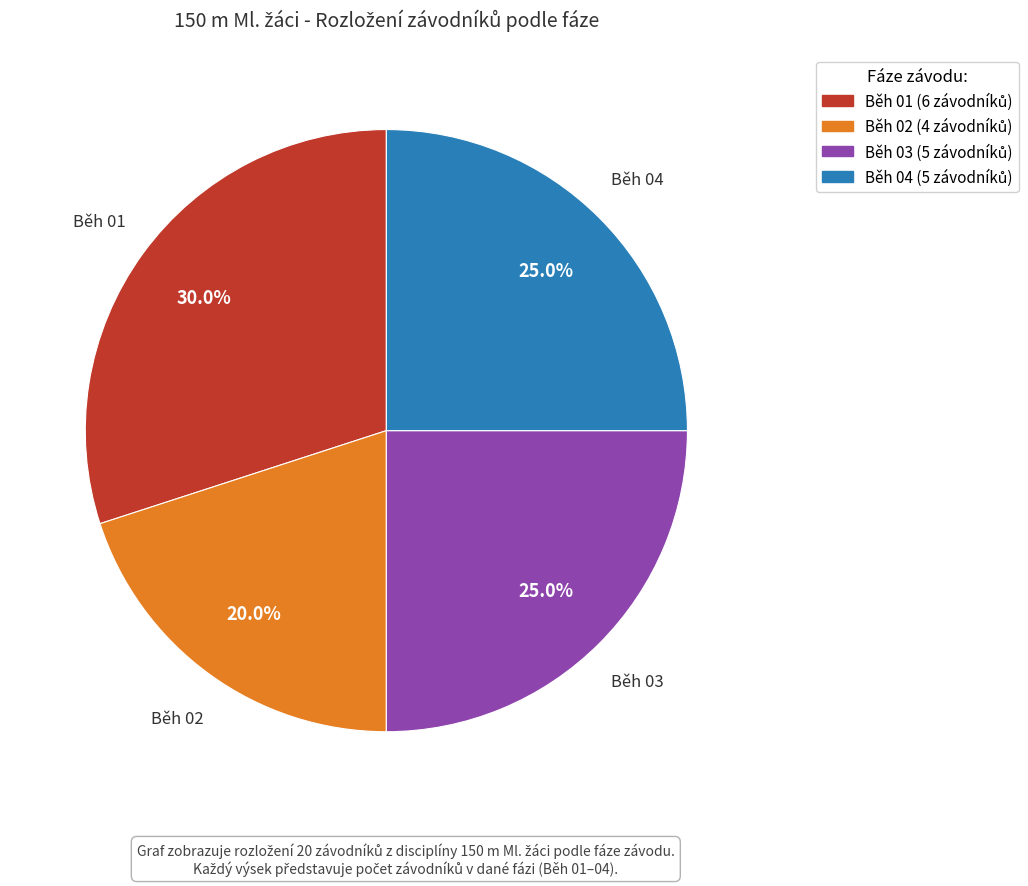

Do Běh 02 and Běh 03 together represent more than half of the pie?

No